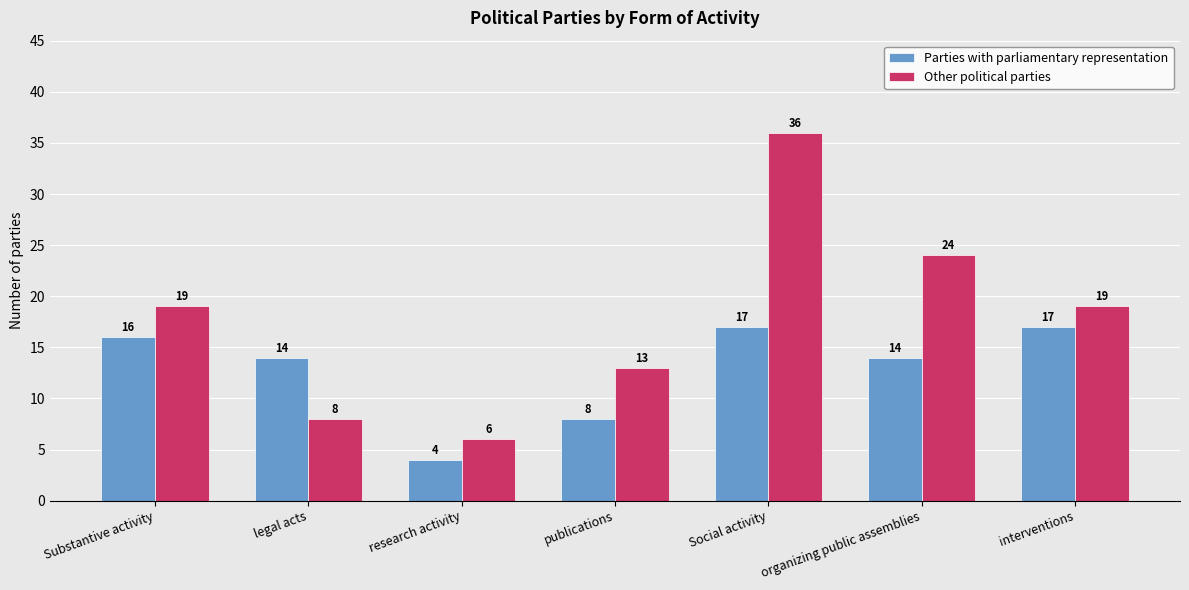

What position from the right is organizing public assemblies?

2